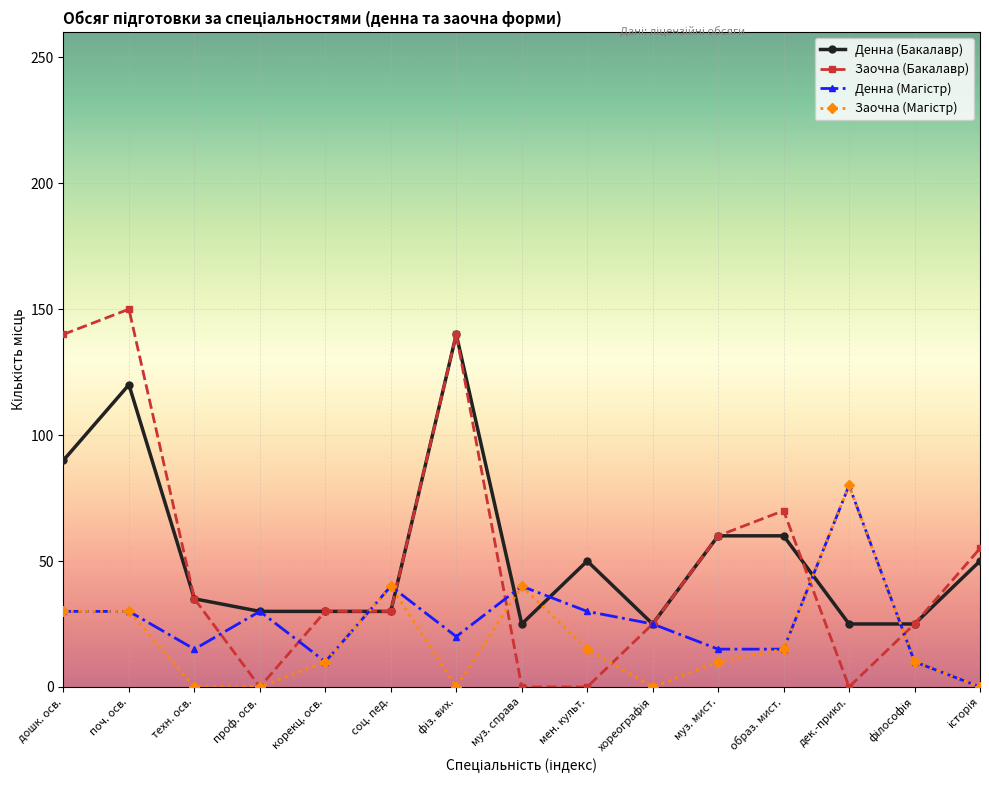

What is the maximum value shown in the chart?

150